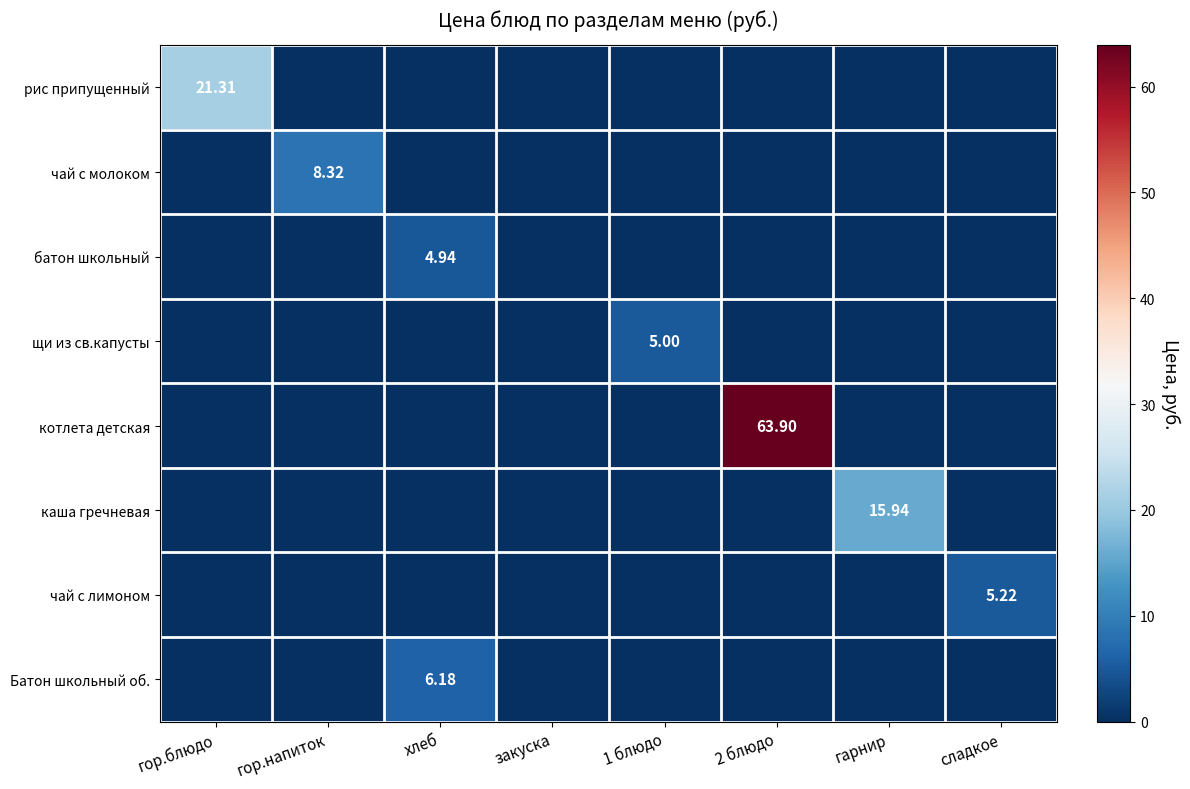

Is it true that Батон школьный об. equals 2.5 at 2 блюдо?

False